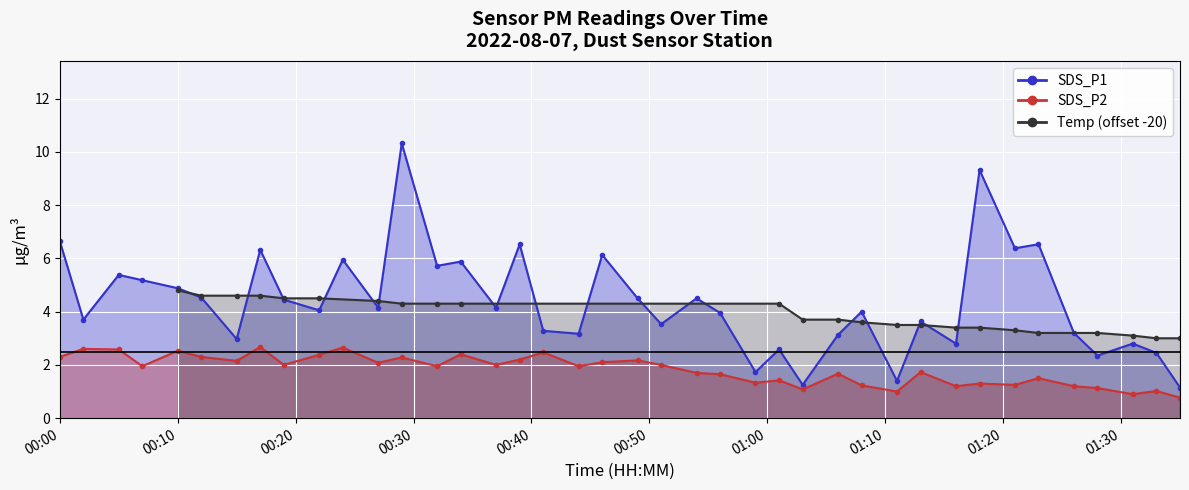

Between 2022/08/07 00:34 and 2022/08/07 00:56, which is larger?

2022/08/07 00:34